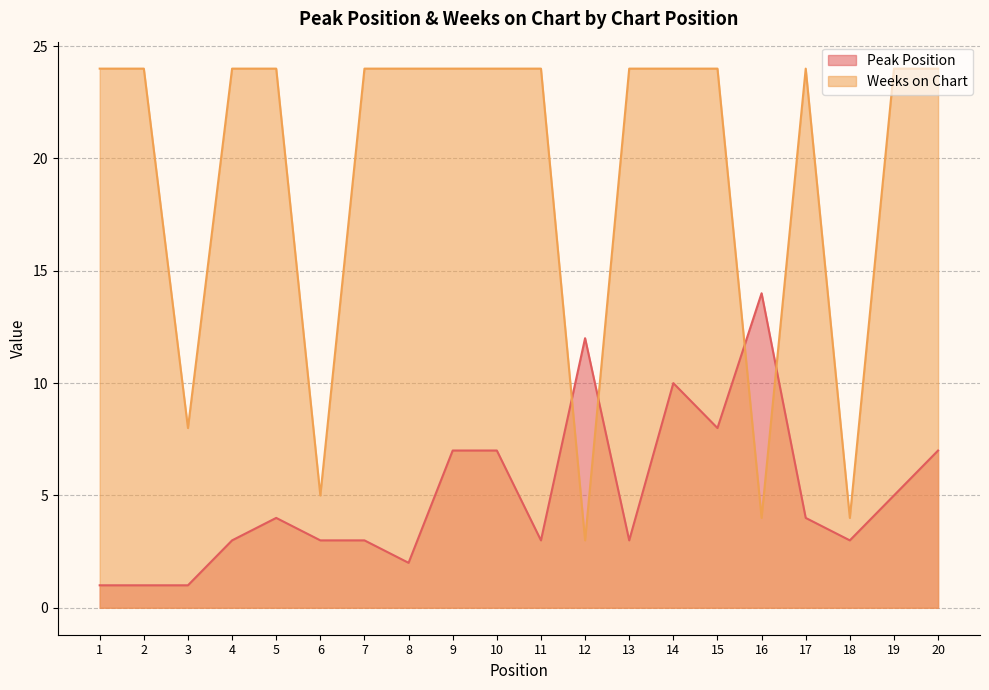

Which has a higher value, 6 or 7?

6